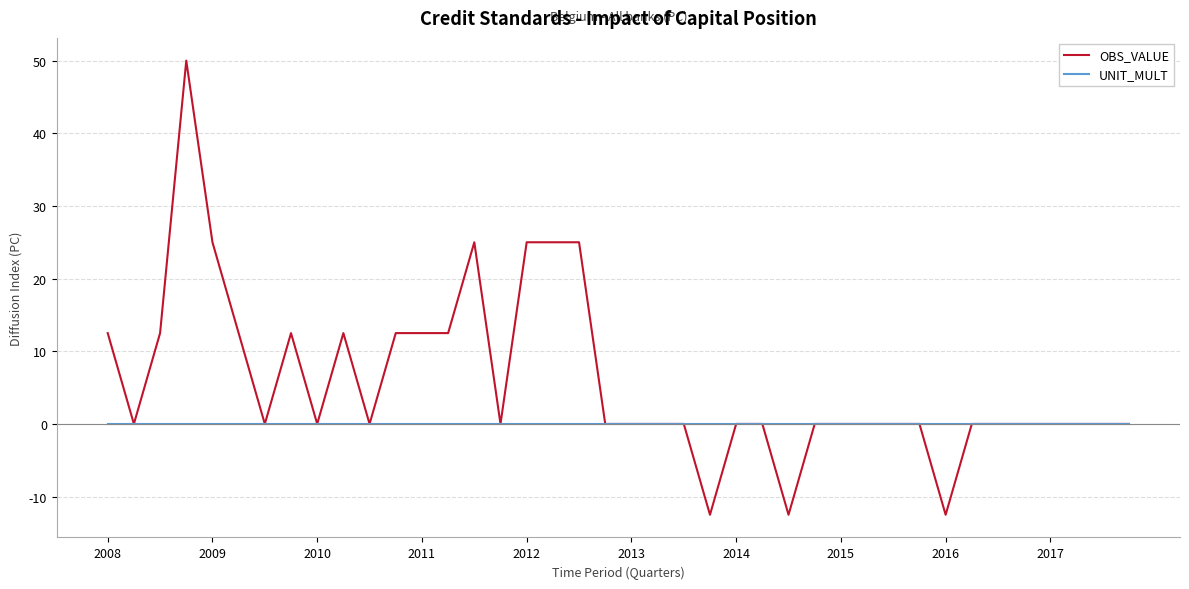

How many lines are shown in the chart?

2